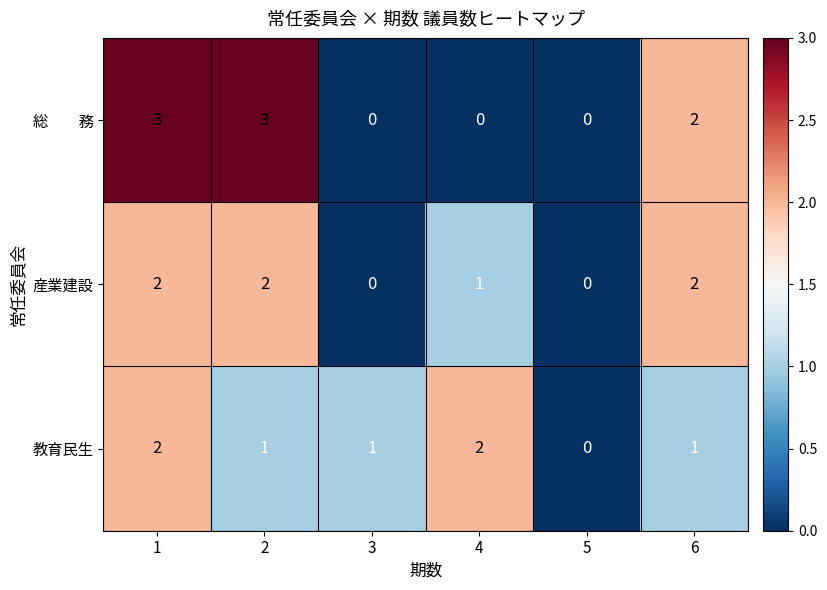

The value of 産業建設 at 5 is 1. True or false?

False